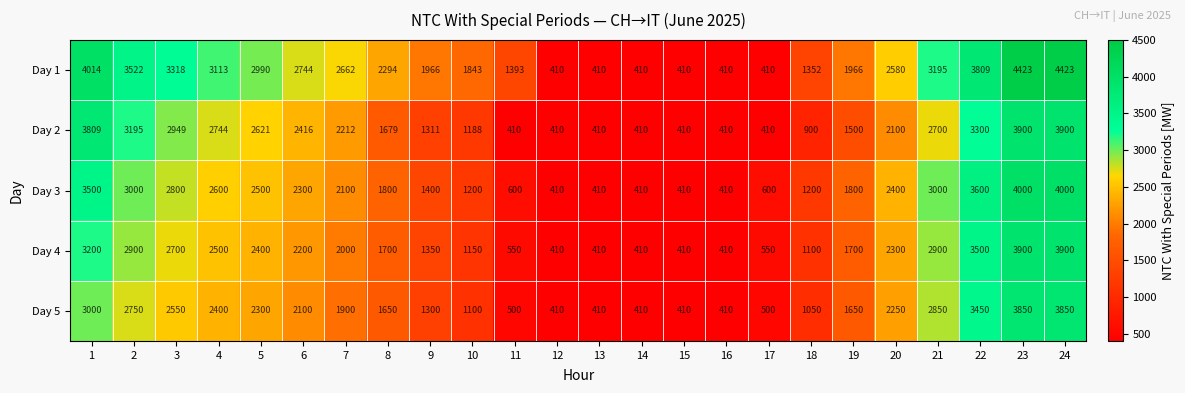

The value of Day 5 at 22 is 3450. True or false?

True